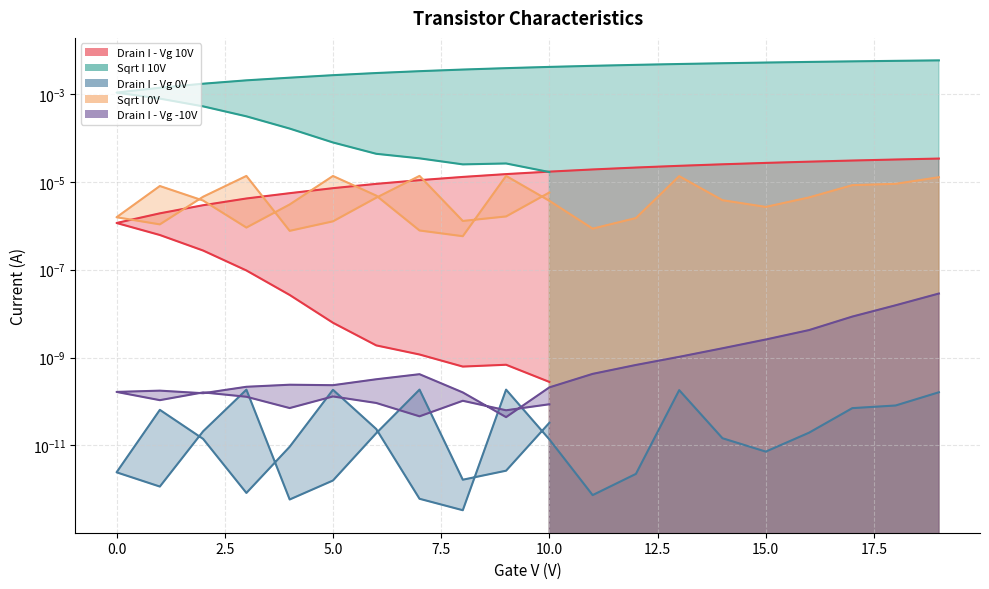

Does the chart display data point markers on the line(s)?

No